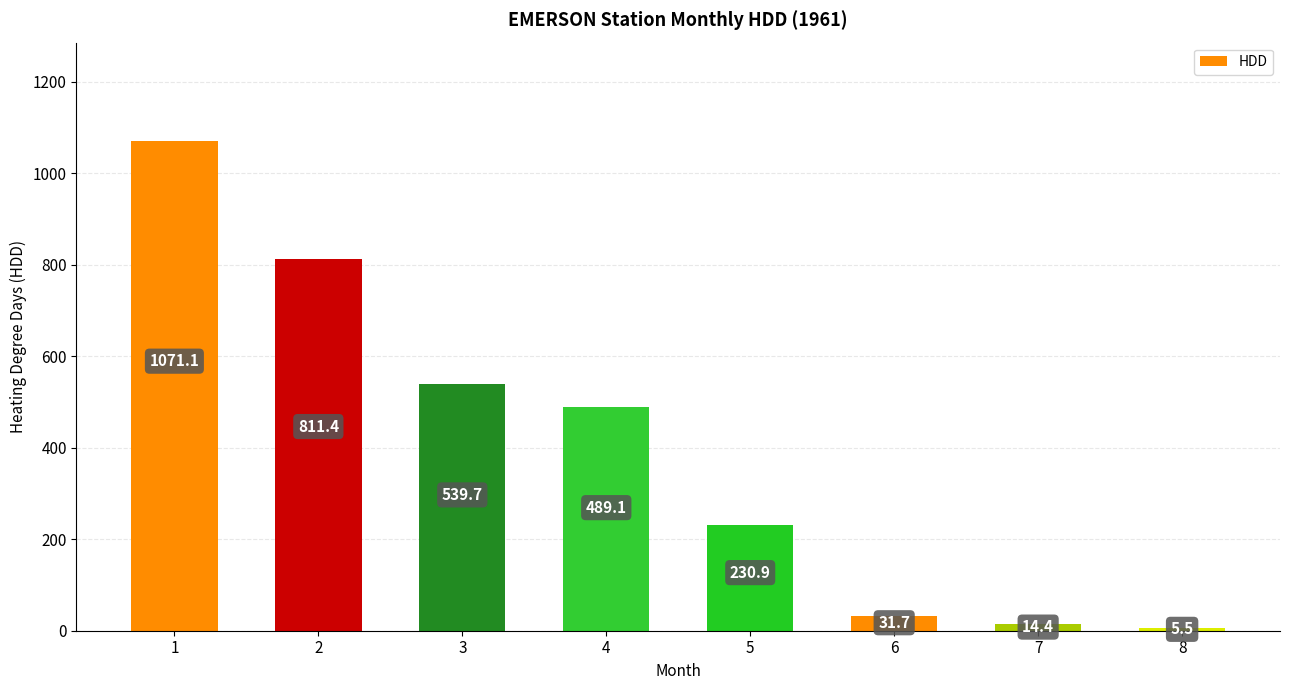

Approximately how many times larger is the value at 7 compared to 8?

2.6